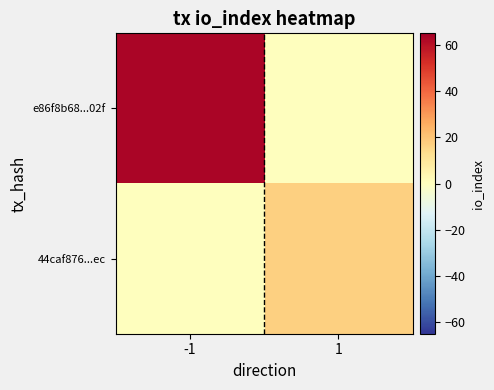

How many distinct data groups are displayed?

2